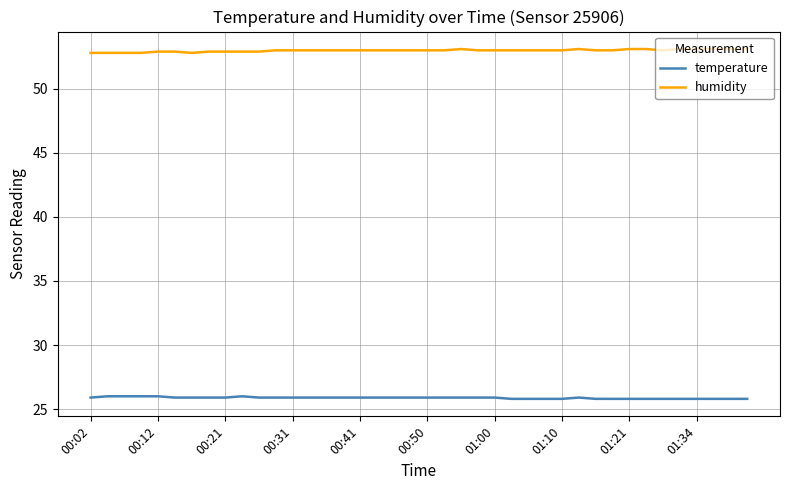

At how many categories does at least one series exceed 36?

40